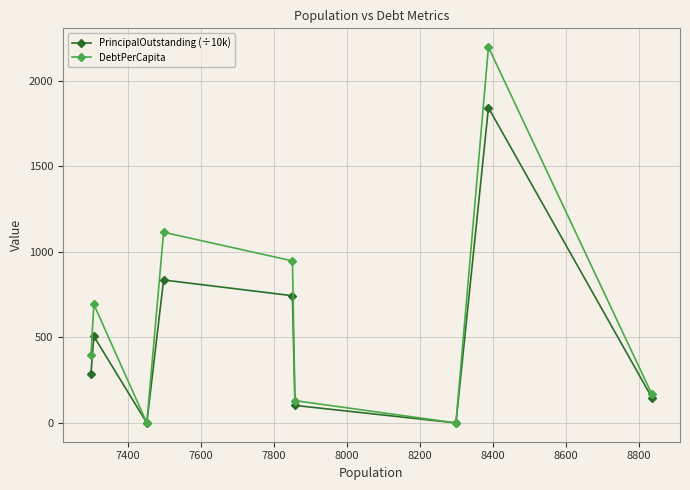

What is the highest value of the PrincipalOutstanding (÷10k) series?

1843.5